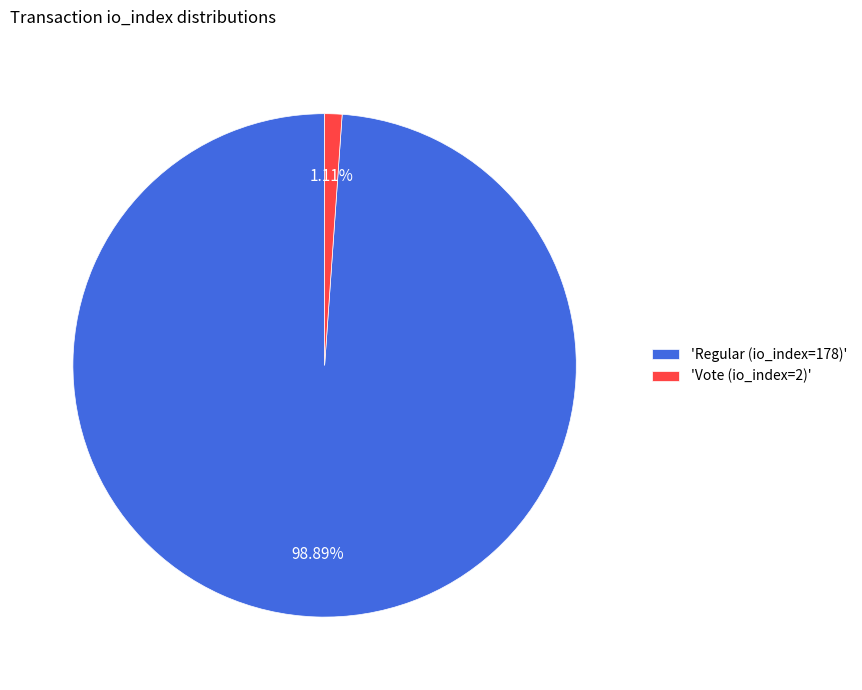

Does 'Vote (io_index=2)' represent more than half of the total?

No